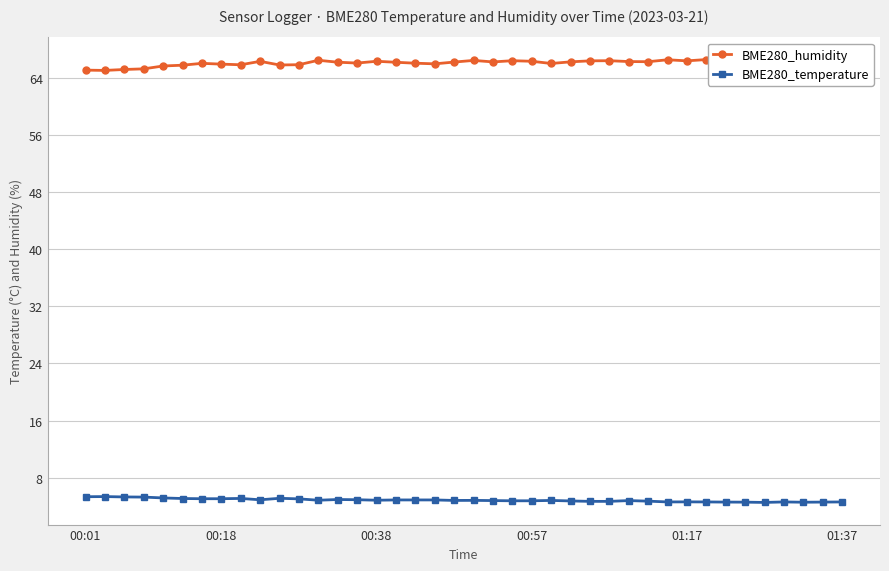

True or false: BME280_humidity has a value of 66.2 at 13.

True